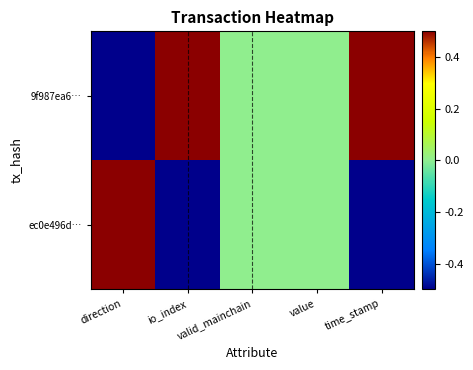

Reading right to left, list all the values displayed in this chart.

9f987ea6…: time_stamp=0.5	value=0.0	valid_mainchain=0.0	io_index=0.5	direction=-0.5
ec0e496d…: time_stamp=-0.5	value=0.0	valid_mainchain=0.0	io_index=-0.5	direction=0.5